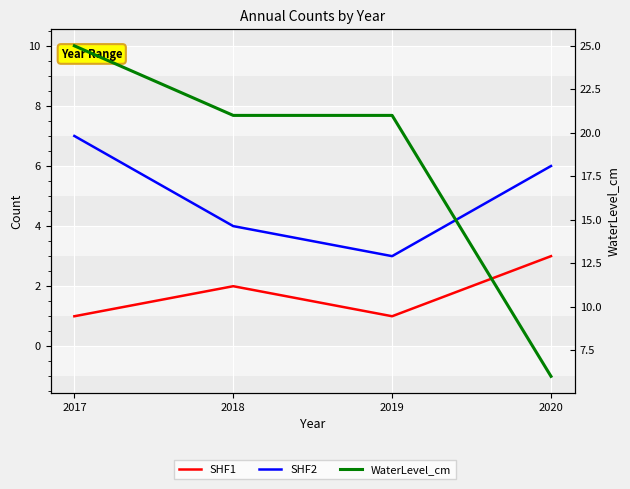

How many interior local valleys does the SHF2 series have?

1